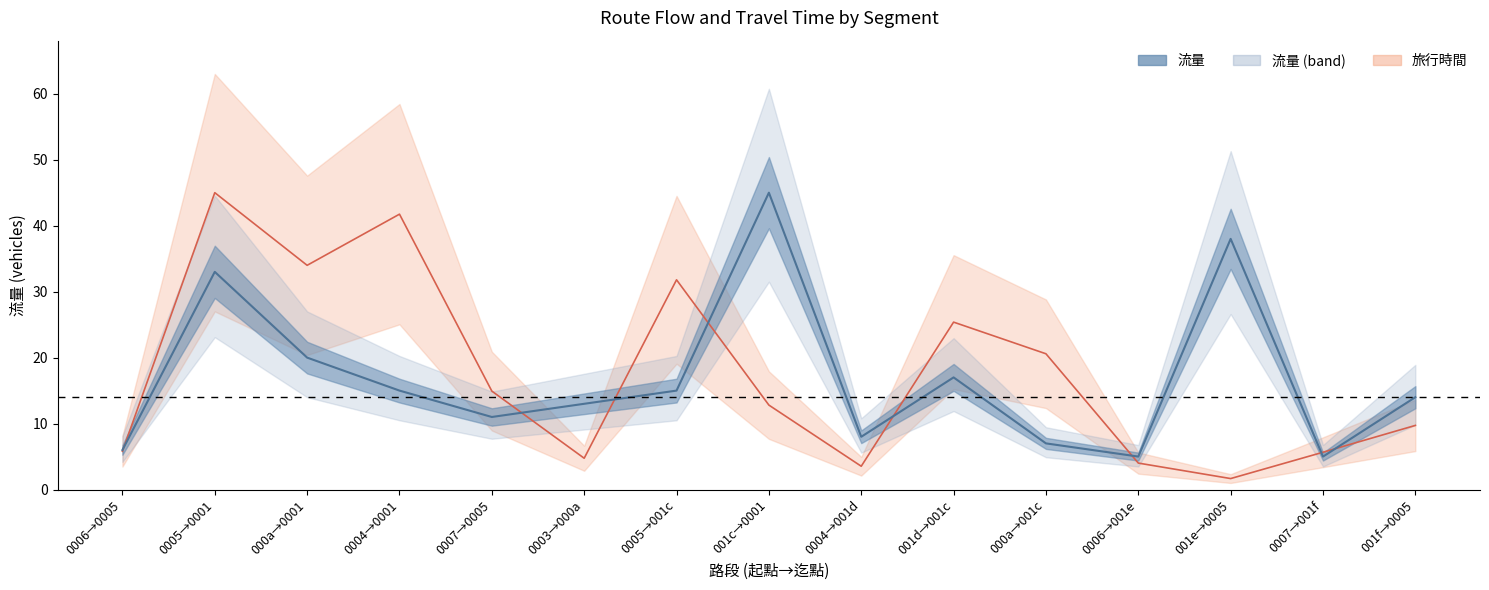

What is the maximum value for 旅行時間?

45.0